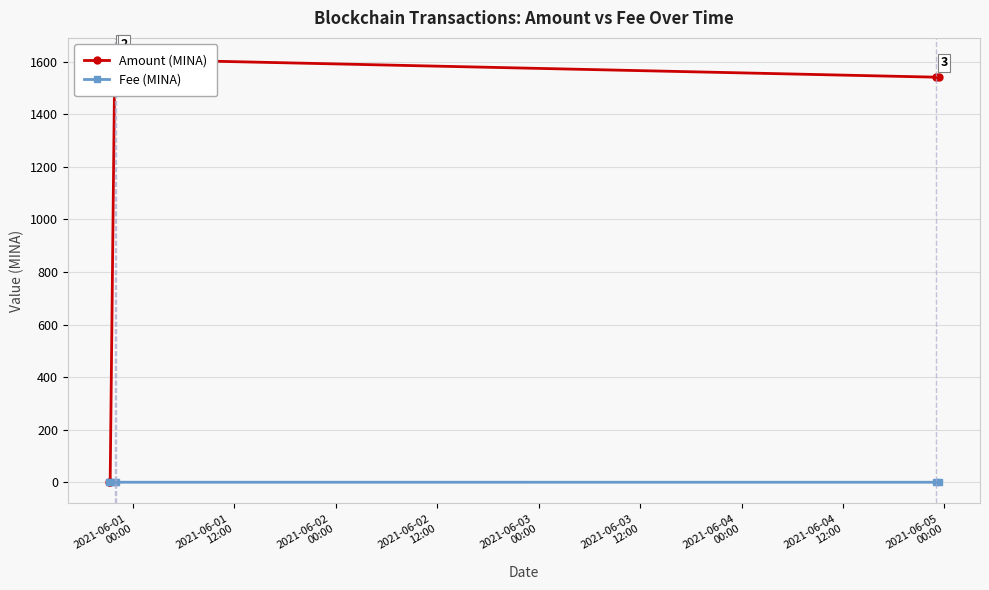

How many data points does each series have?

6